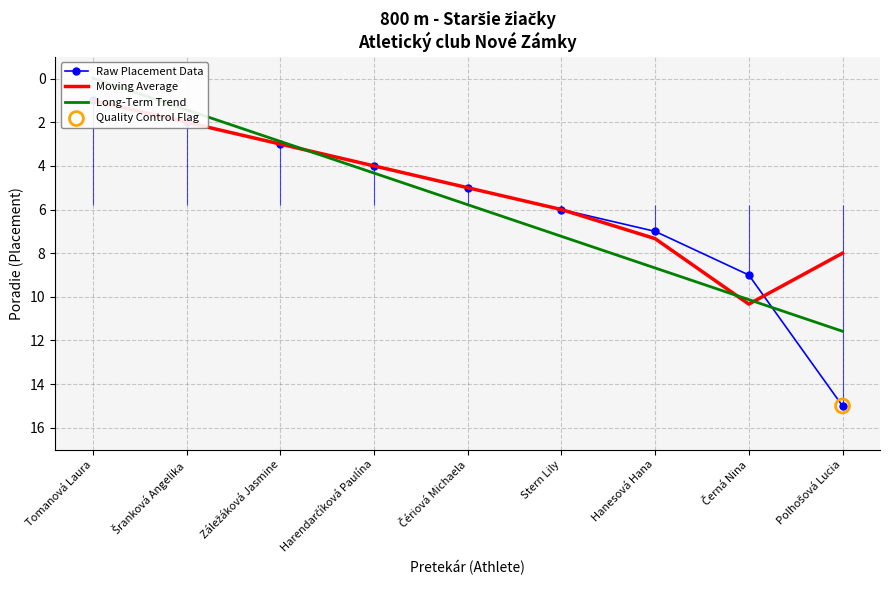

Which series has the largest Y range (max minus min)?

Raw Placement Data